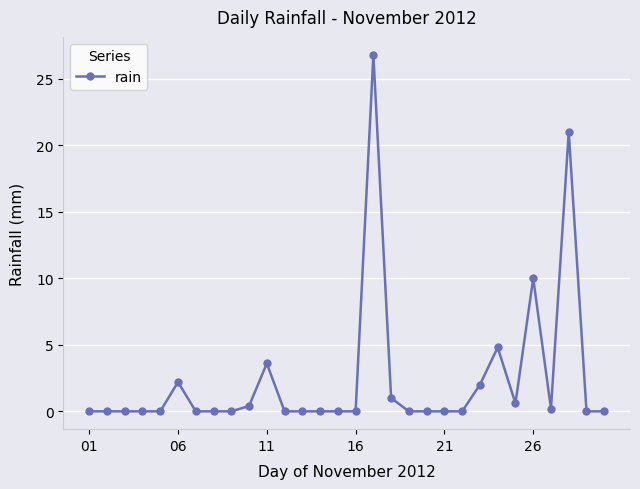

What is the maximum value shown in the chart?

26.8